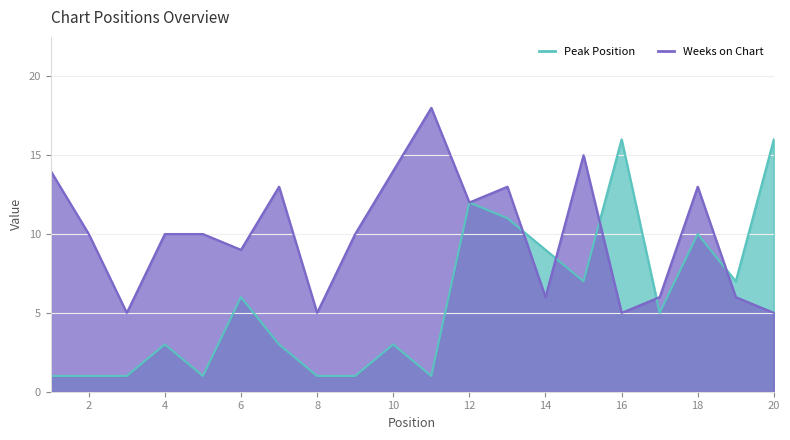

Reading right to left, list all the values displayed in this chart.

Peak Position: 20=16	19=7	18=10	17=5	16=16	15=7	14=9	13=11	12=12	11=1	10=3	9=1	8=1	7=3	6=6	5=1	4=3	3=1	2=1	1=1
Weeks on Chart: 20=5	19=6	18=13	17=6	16=5	15=15	14=6	13=13	12=12	11=18	10=14	9=10	8=5	7=13	6=9	5=10	4=10	3=5	2=10	1=14